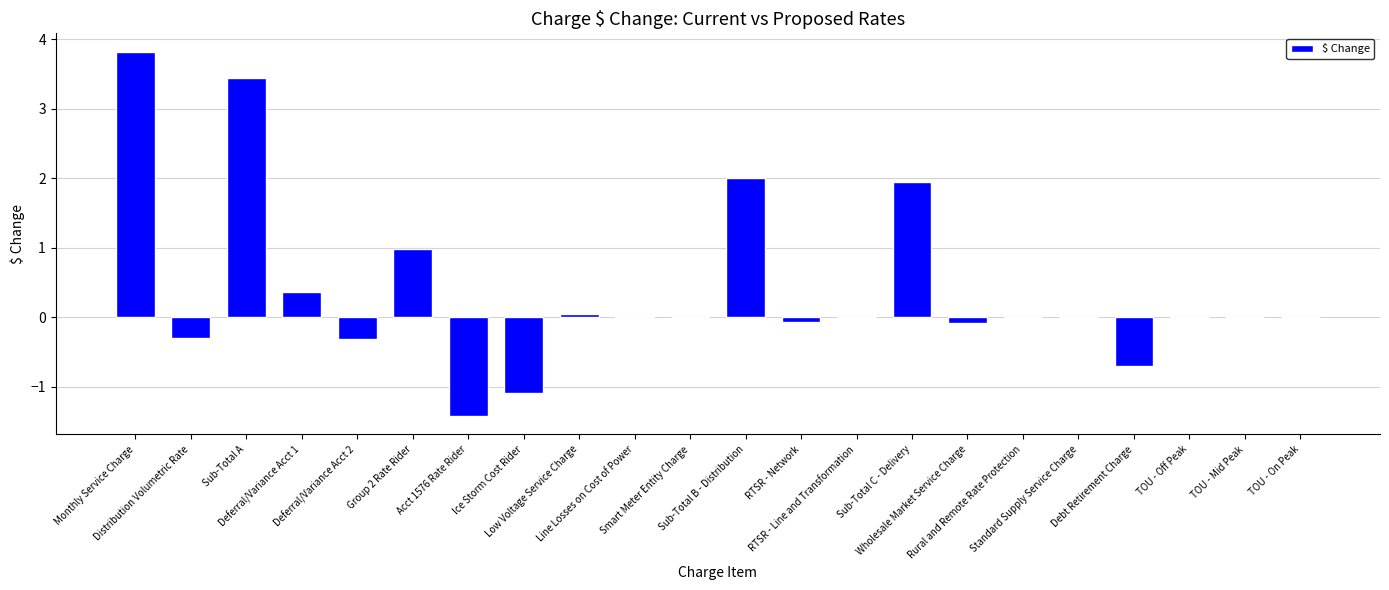

The chart shows a value of -1.1 at Ice Storm Cost Rider. True or false?

True